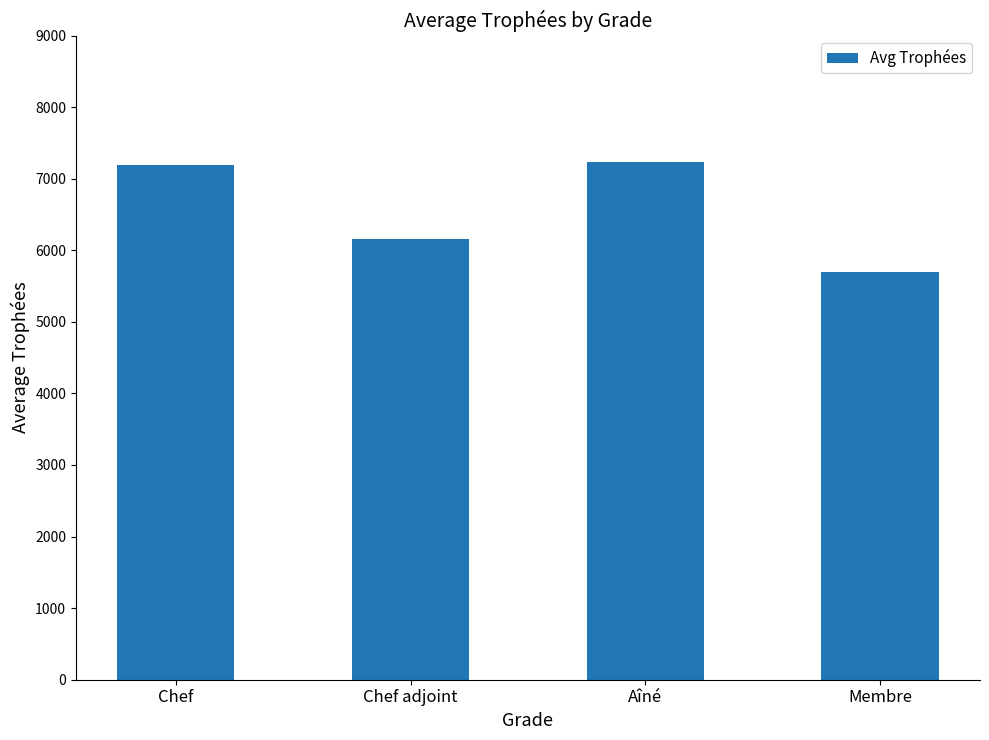

The chart shows a value of 8697 at Membre. True or false?

False